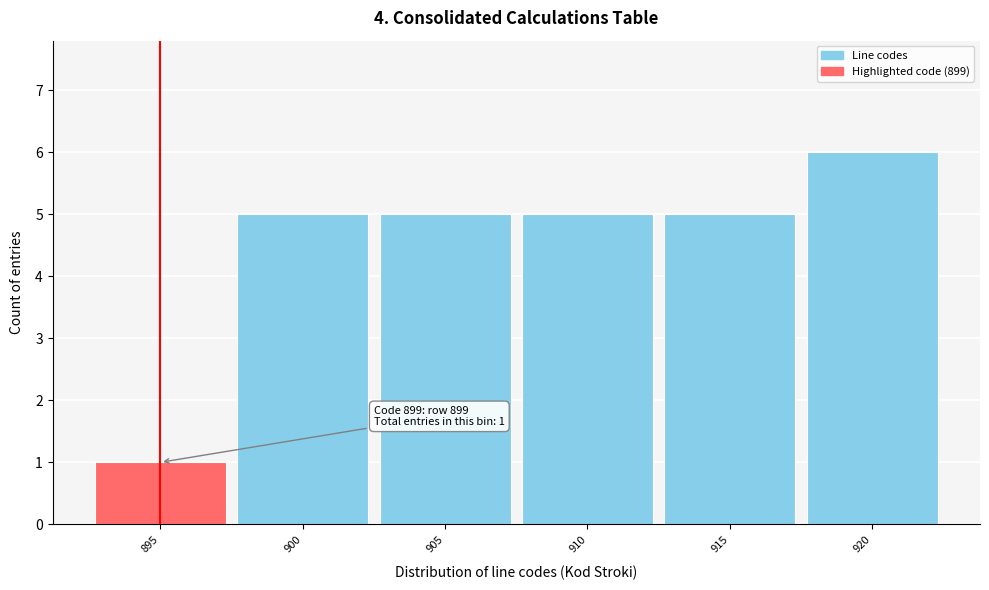

Reading left to right, list all the values displayed in this chart.

895=1	900=5	905=5	910=5	915=5	920=6